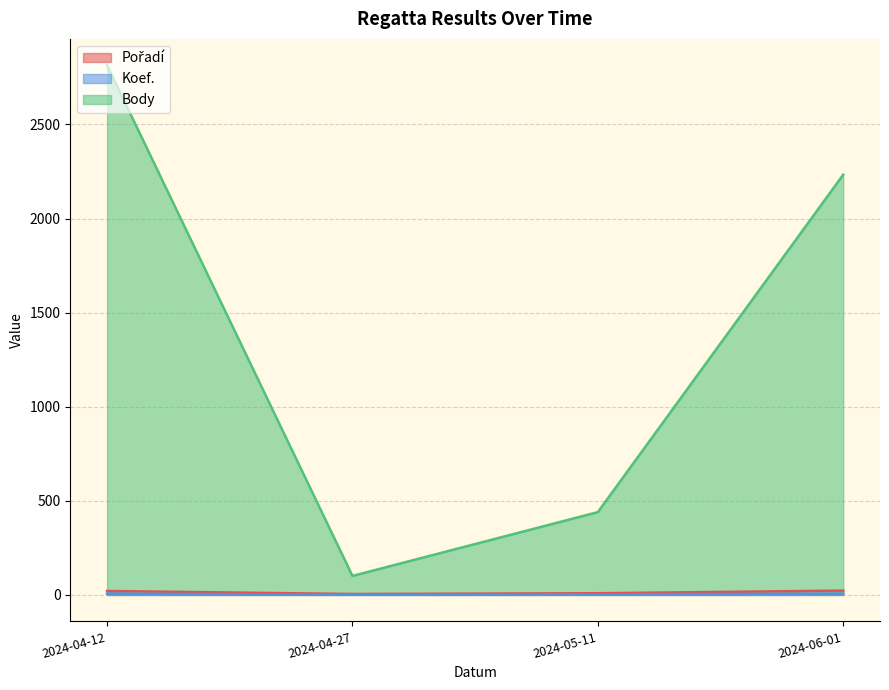

What is the difference between the second highest and second lowest values in the Body series?

1793